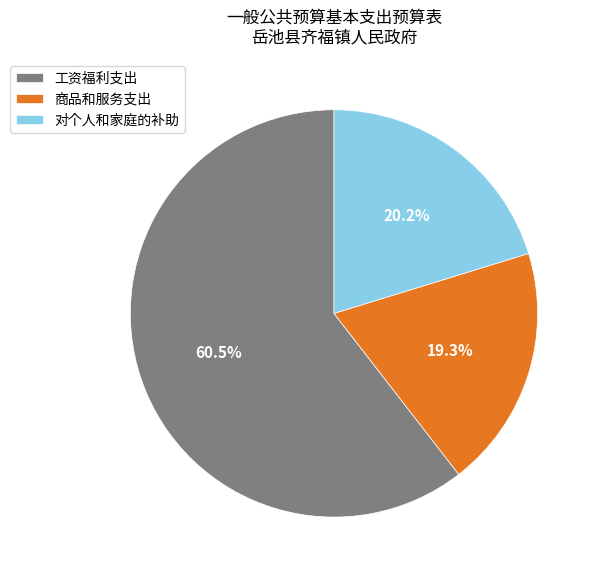

Which slice represents more than half of the pie?

工资福利支出